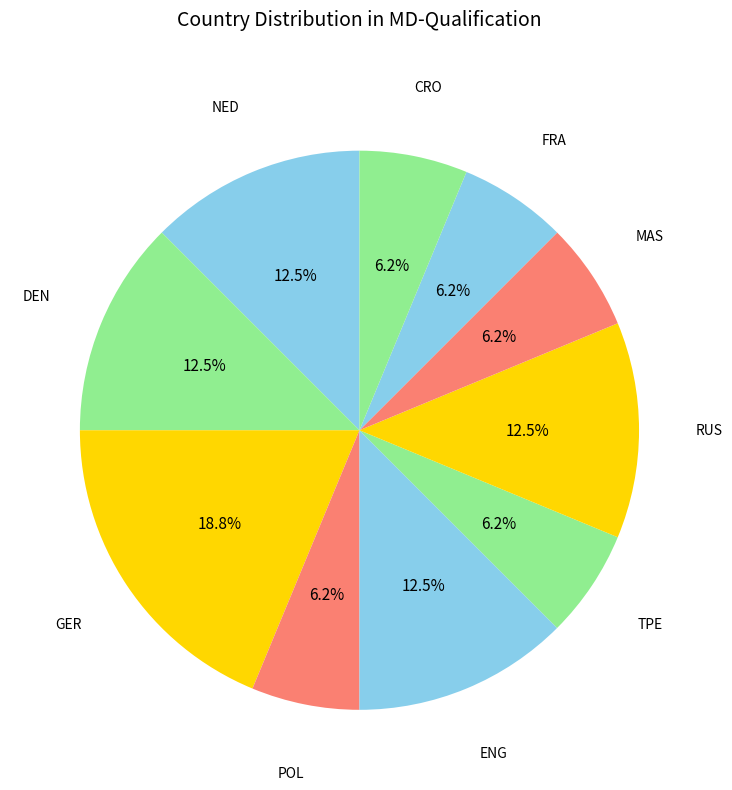

Count the number of slices in the pie.

10